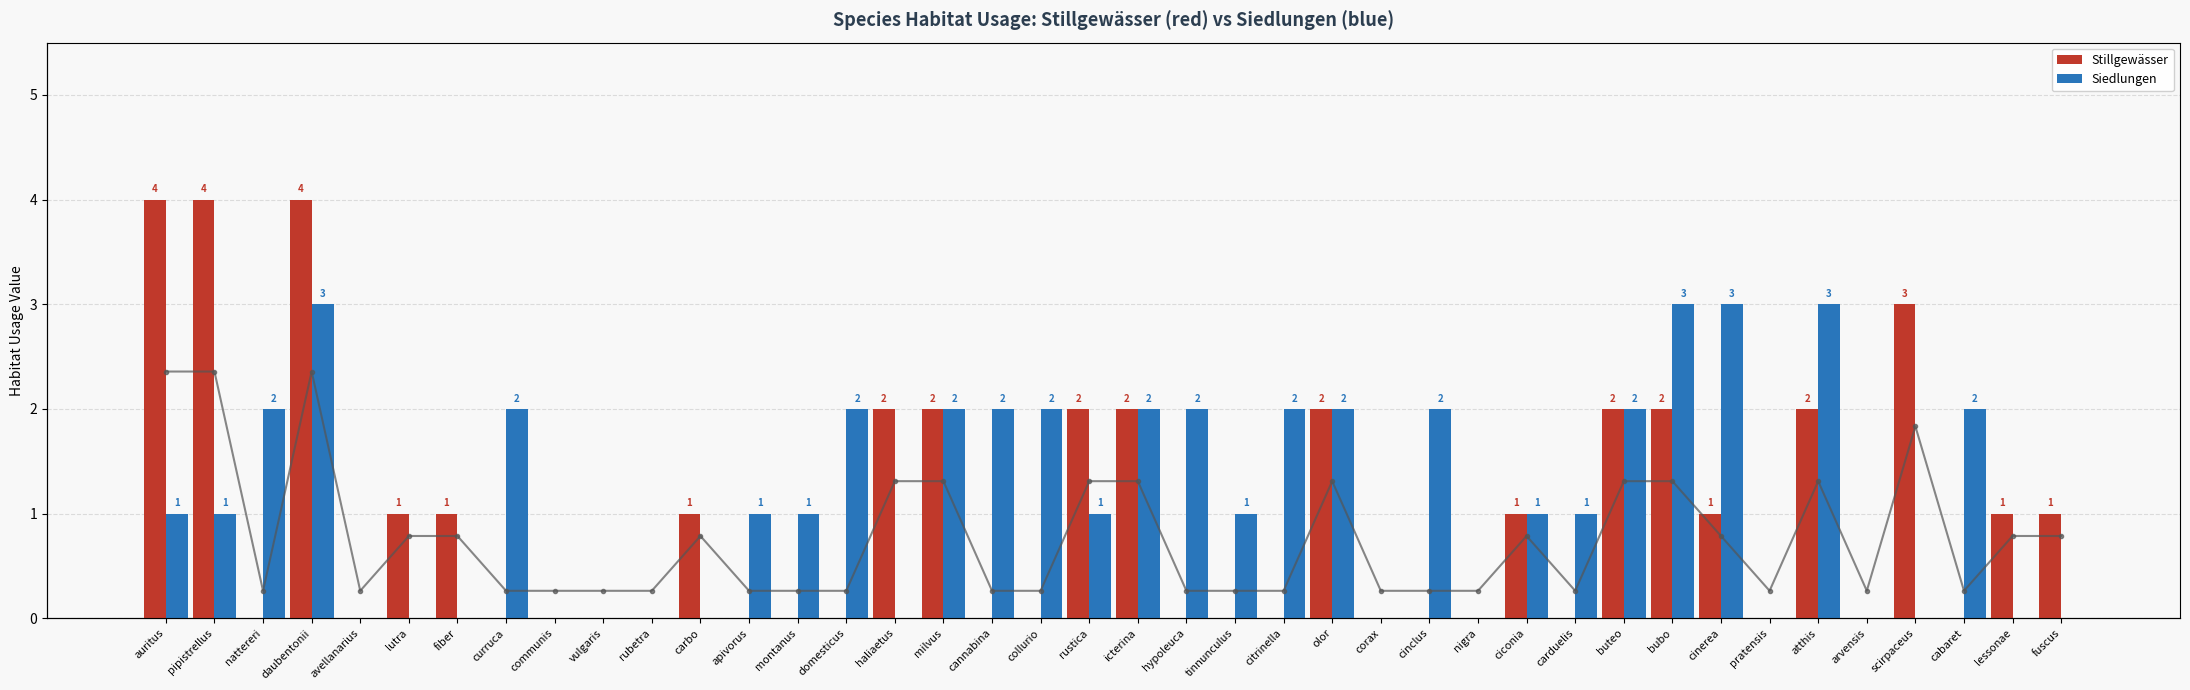

Count the number of data series in this chart.

3